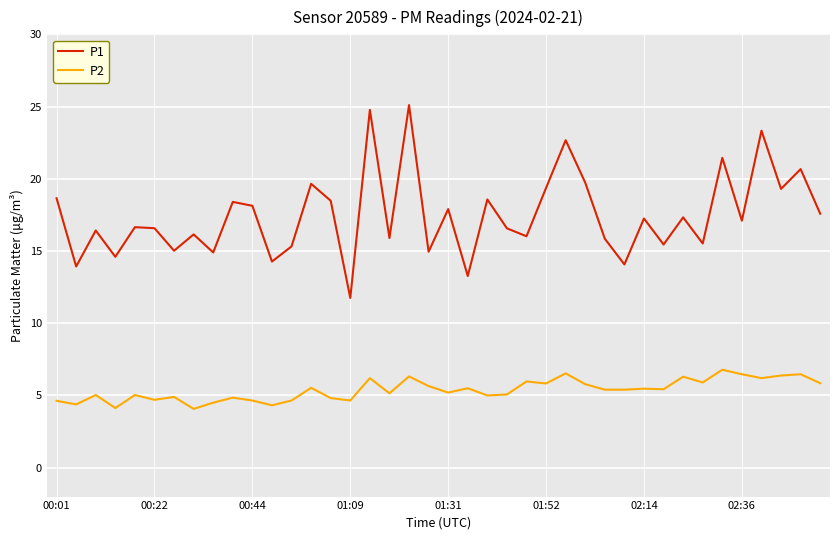

List the series in order of their overall mean, lowest first.

P2, P1